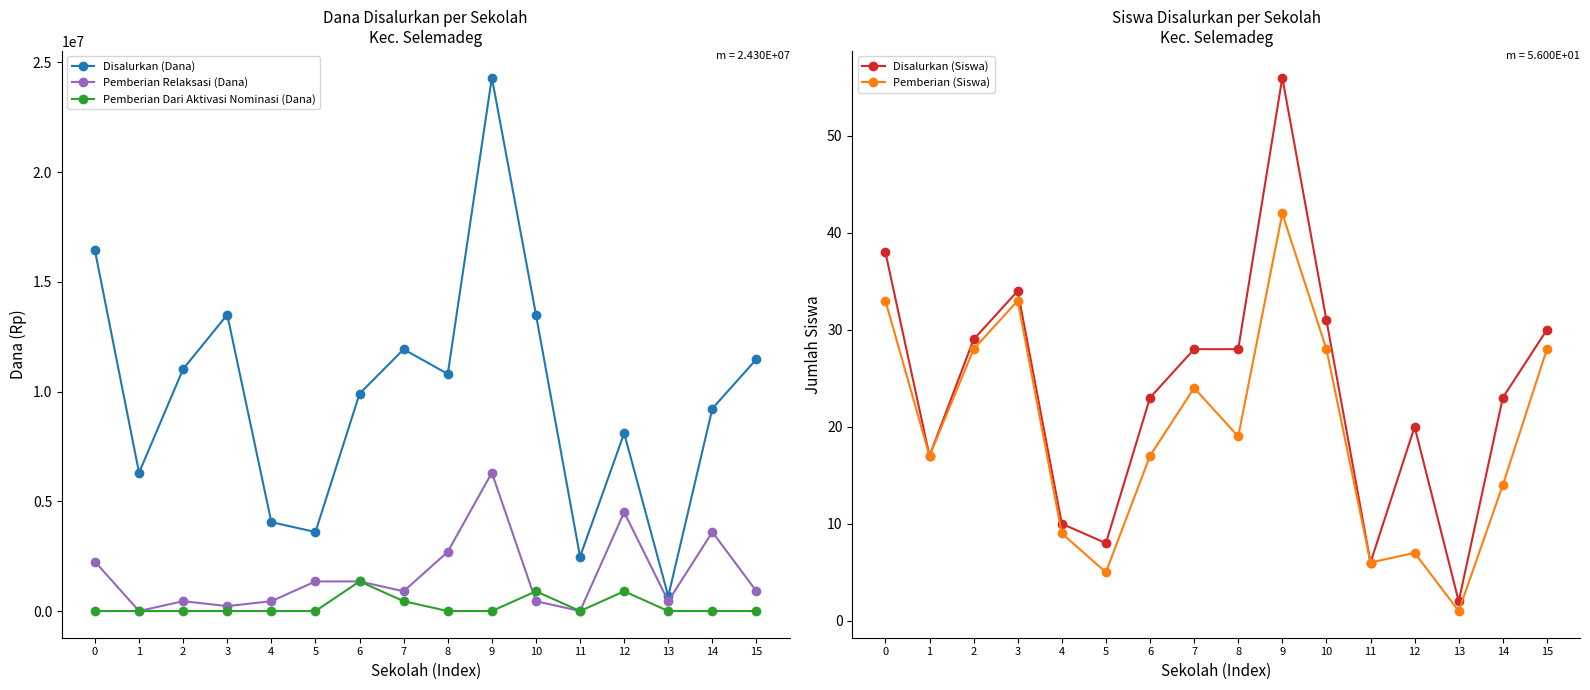

Rank the categories by Pemberian (Siswa) value from lowest to highest.

13, 5, 11, 12, 4, 14, 1, 6, 8, 7, 2, 10, 15, 0, 3, 9